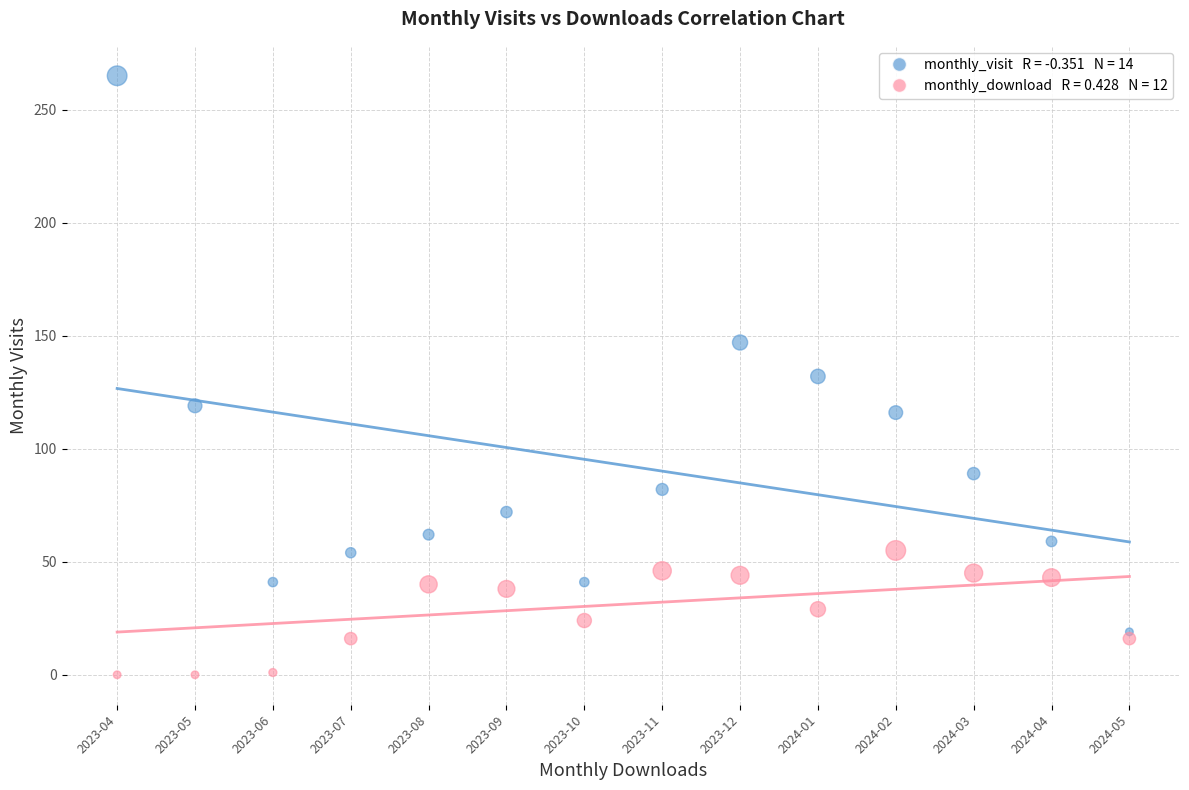

Across all data points, what is the range of Y values (max minus min)?

265